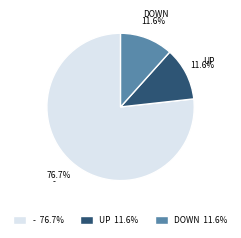

Which category has the biggest portion of the pie?

- 76.7%